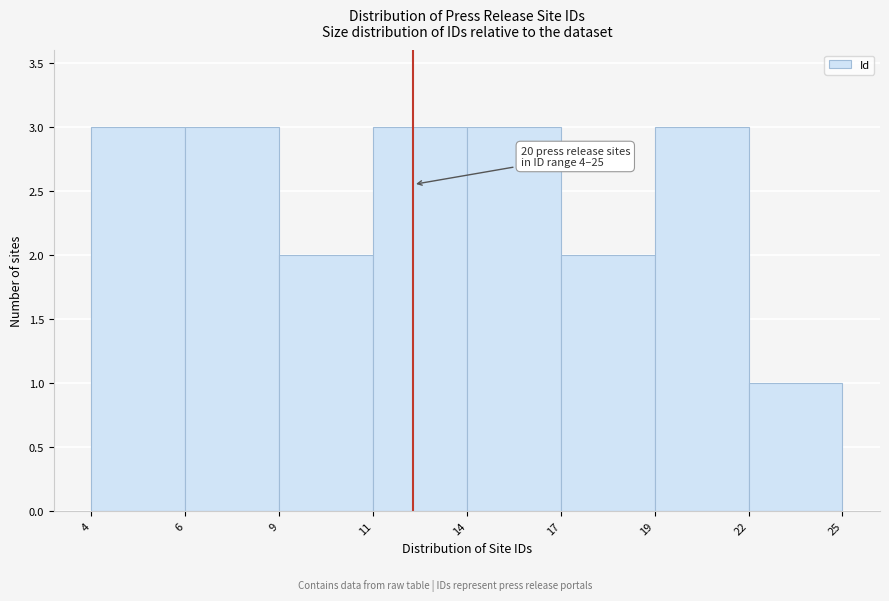

Reading left to right, extract all data points from this chart.

4=3	6=3	9=2	11=3	14=3	17=2	19=3	22=1